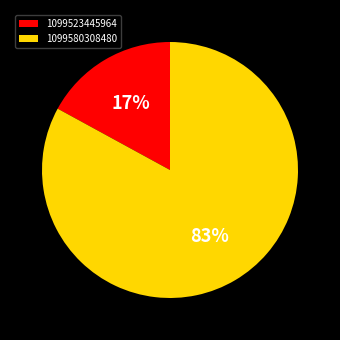

Is it true that 1099580308480 is 97% of the pie?

False